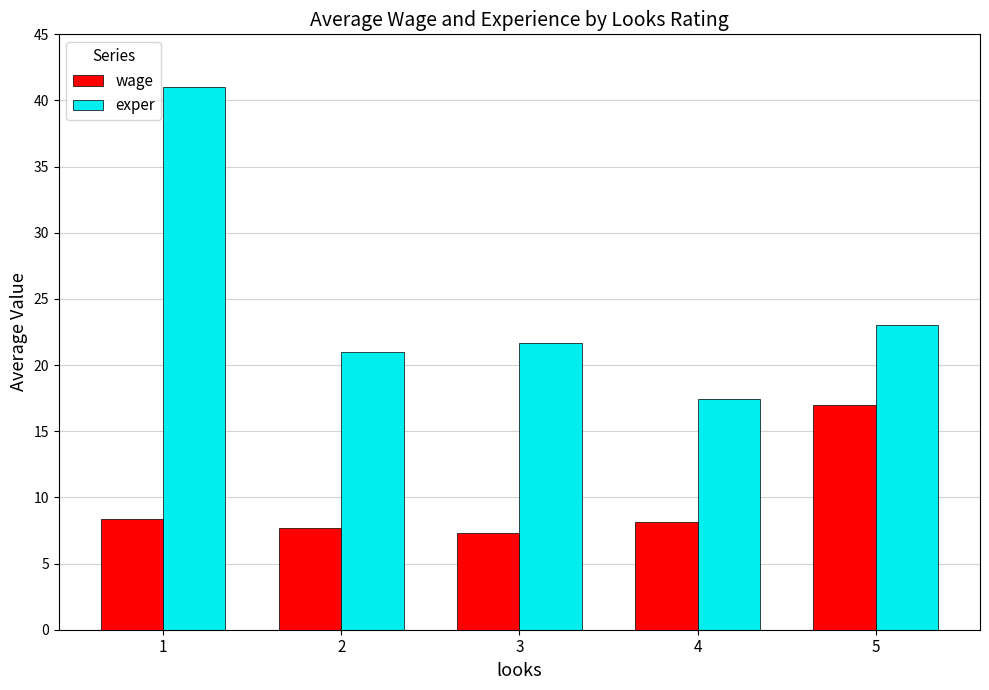

What is the total value across all series at 4?

25.6